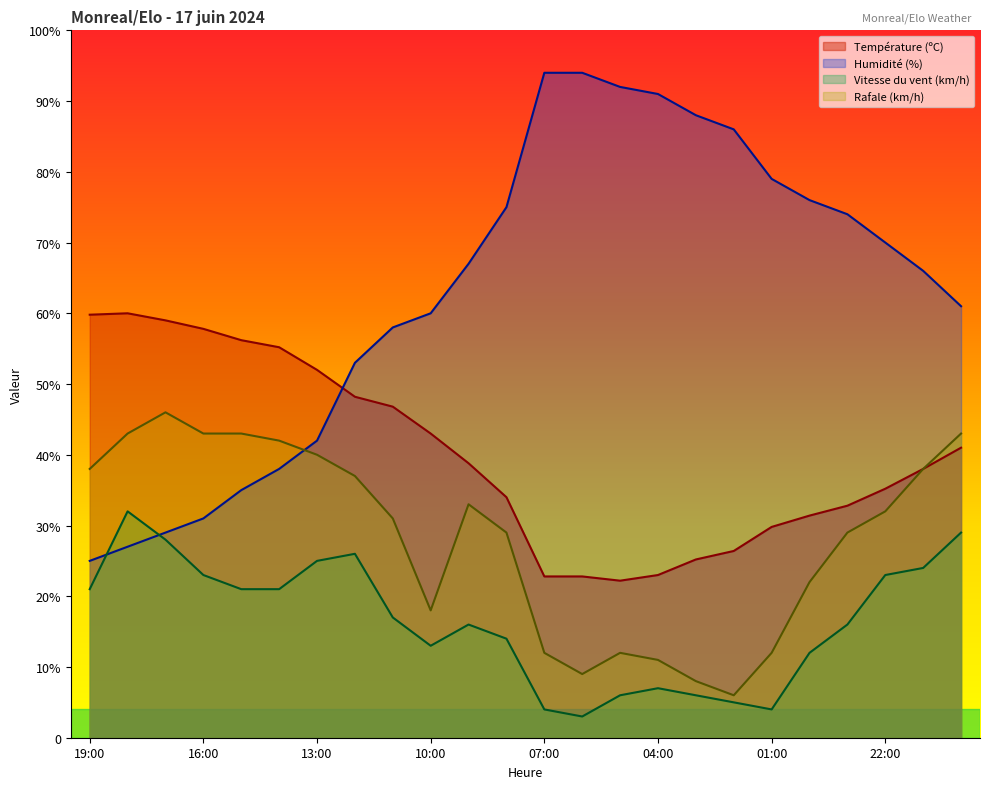

What is the minimum value for Température (ºC)?

22.2